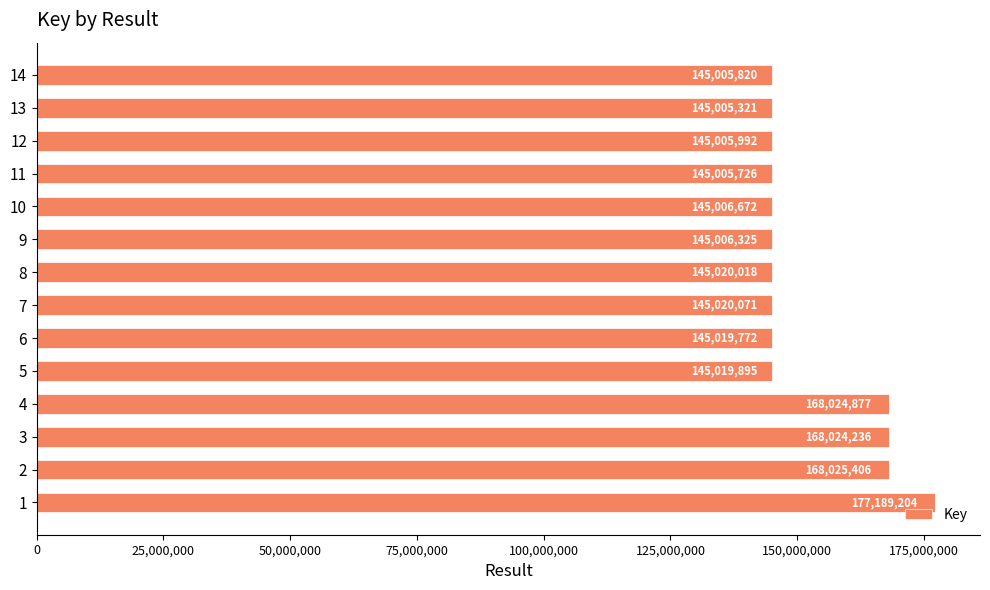

The chart shows a value of 145005726 at 11. True or false?

True